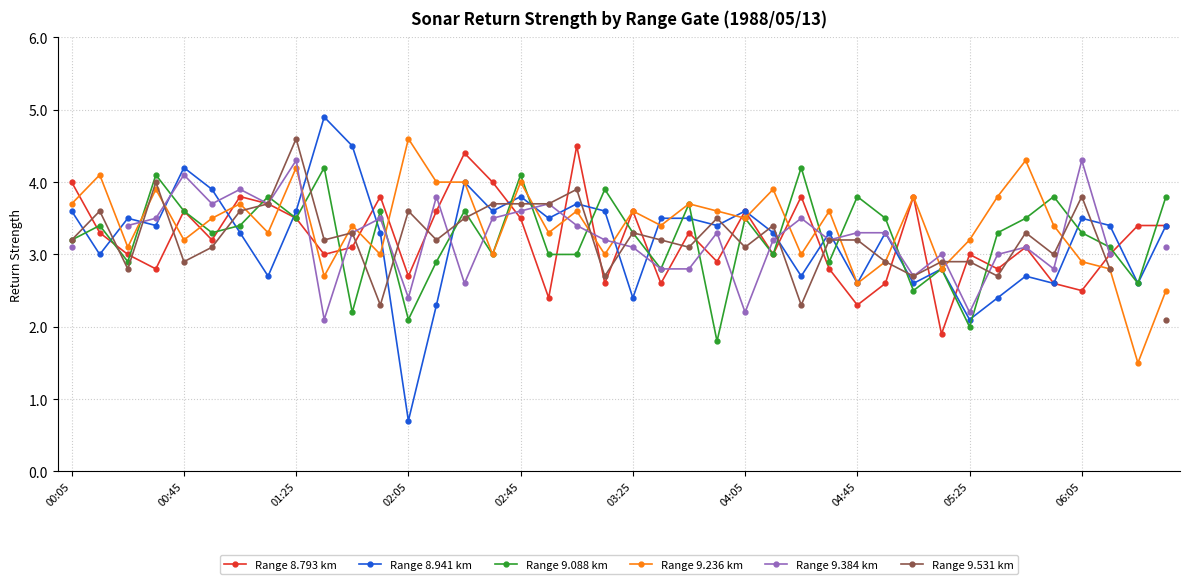

What is the highest value of the Range 9.088 km series?

4.2